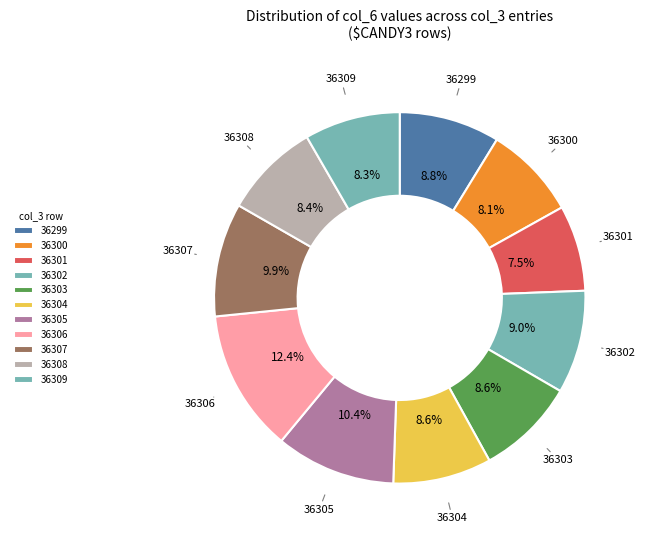

To the nearest percent, what percentage of the pie is 36309?

8%